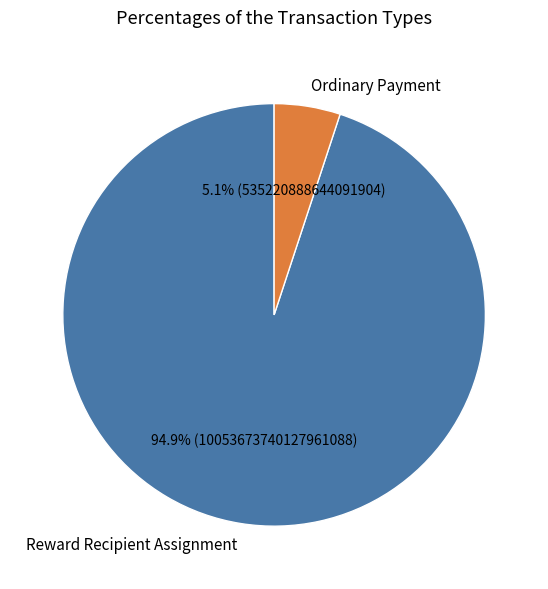

Which category has the smallest portion of the pie?

Ordinary Payment